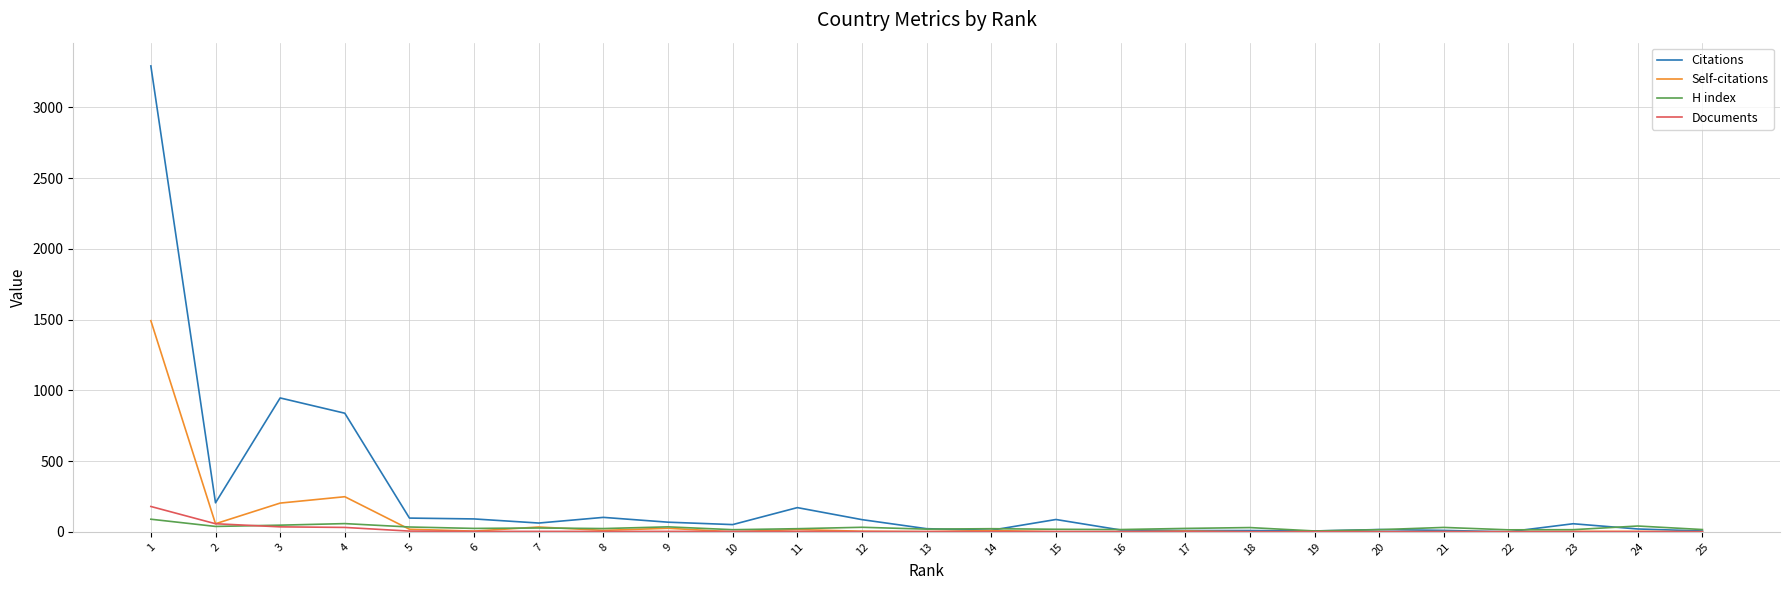

Is it true that H index equals 22 at 11?

True